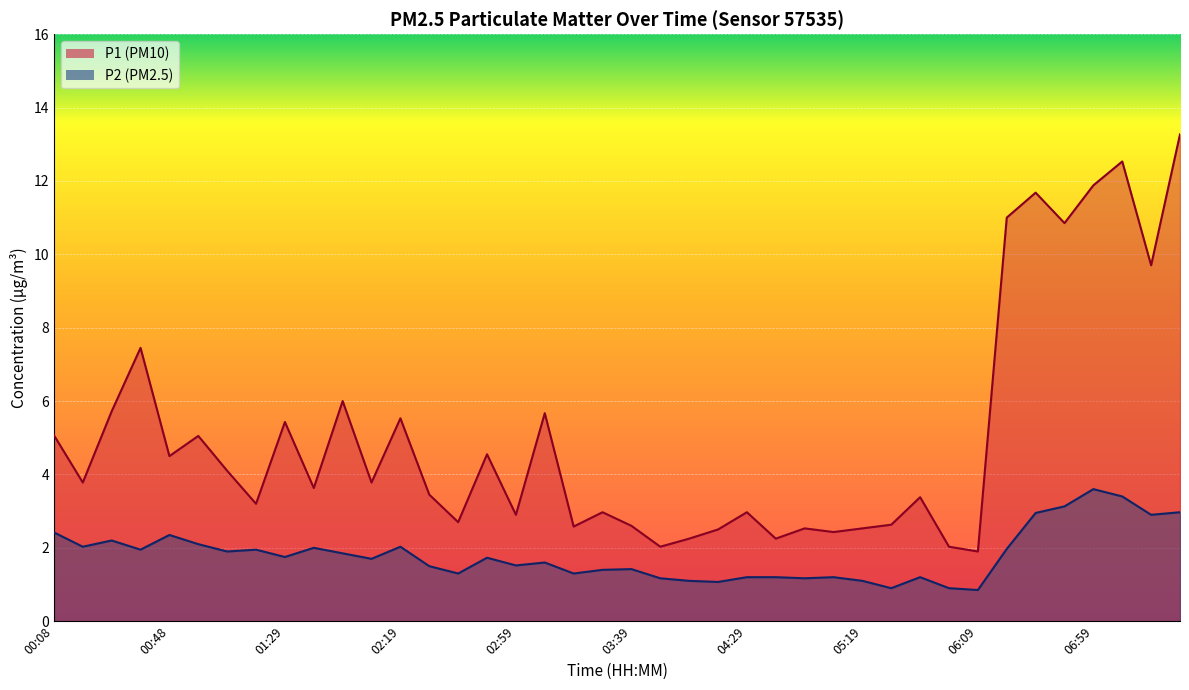

True or false: P2 (line) and P1 (line) intersect in this chart.

False